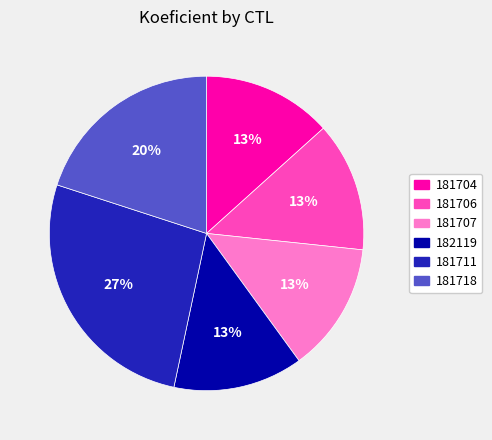

Between 181707 and 181718, which is larger?

181718